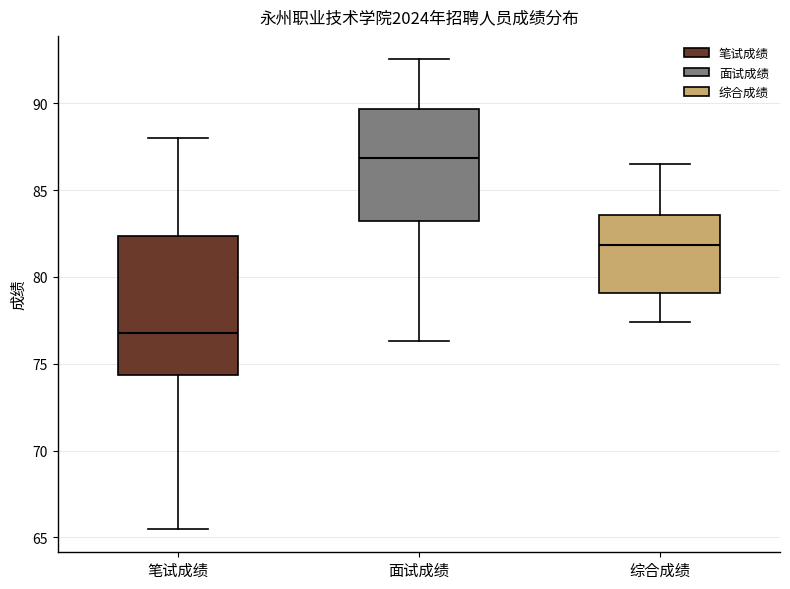

Reading left to right, transcribe this box plot: for each box, give where its median line is, the range the box spans, and where its two whiskers end, as read against the y-axis. The values are not printed on the chart, so give them approximately, as read against the axis.

笔试成绩: median 77.0, box 74.5 to 82.5, whiskers 65.5 to 88.0
面试成绩: median 87.0, box 83.0 to 89.5, whiskers 76.5 to 92.5
综合成绩: median 82.0, box 79.0 to 83.5, whiskers 77.5 to 86.5